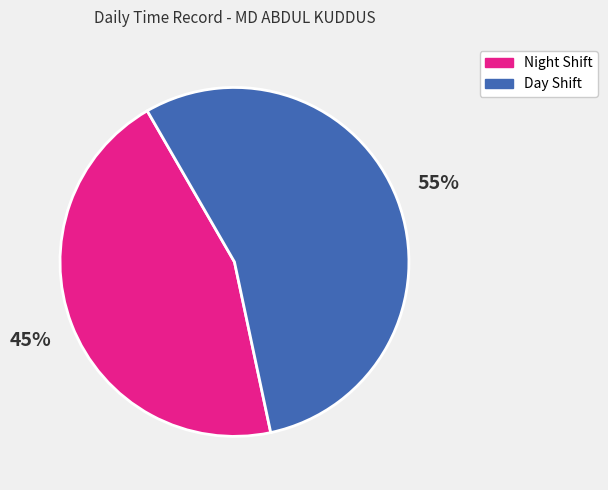

Count the number of slices in the pie.

2